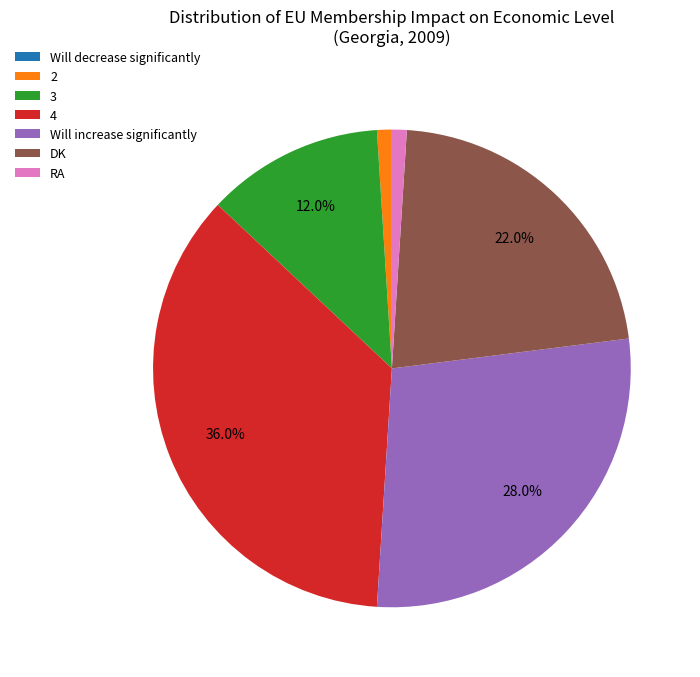

Which has a higher value, Will increase significantly or RA?

Will increase significantly